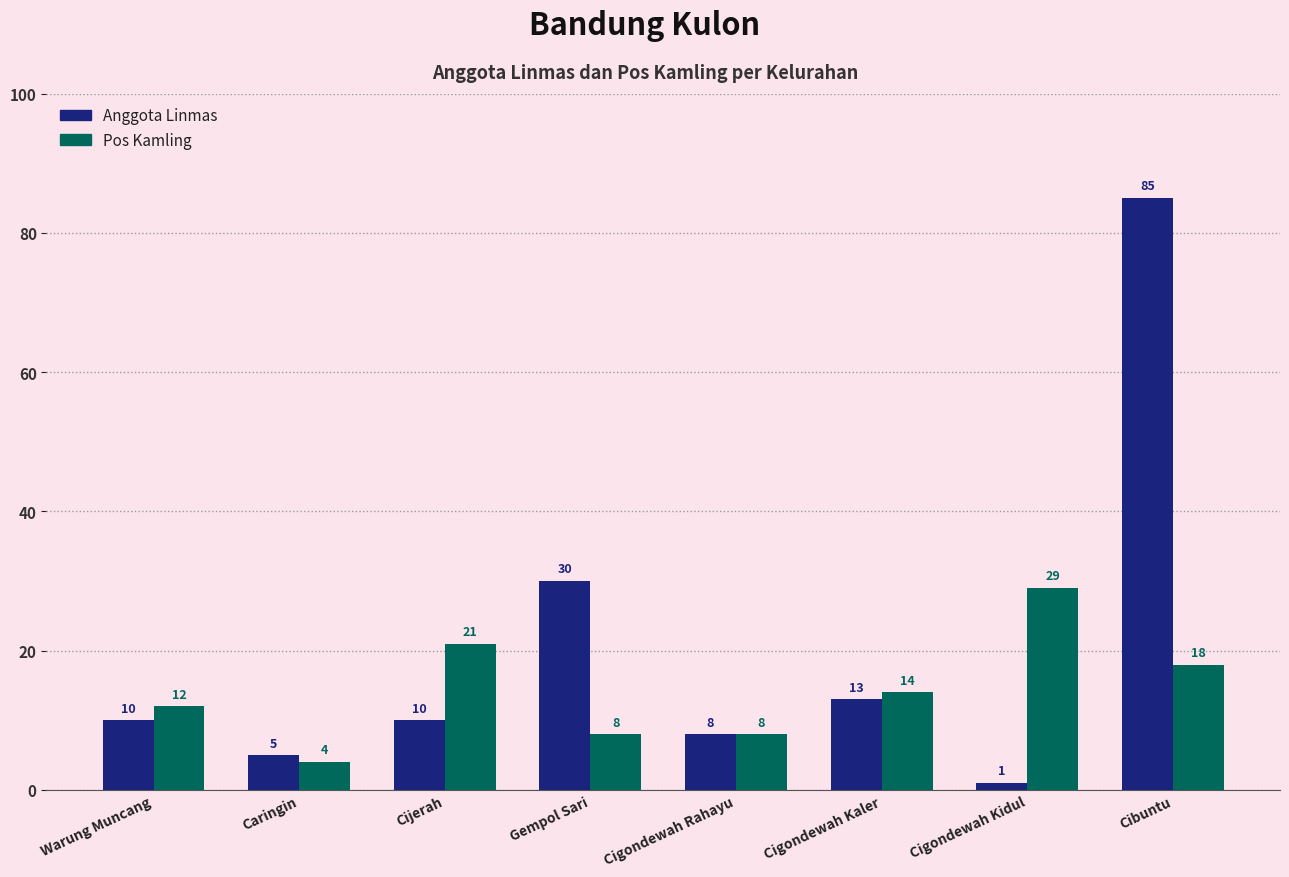

Which series has the largest total across all categories?

Anggota Linmas